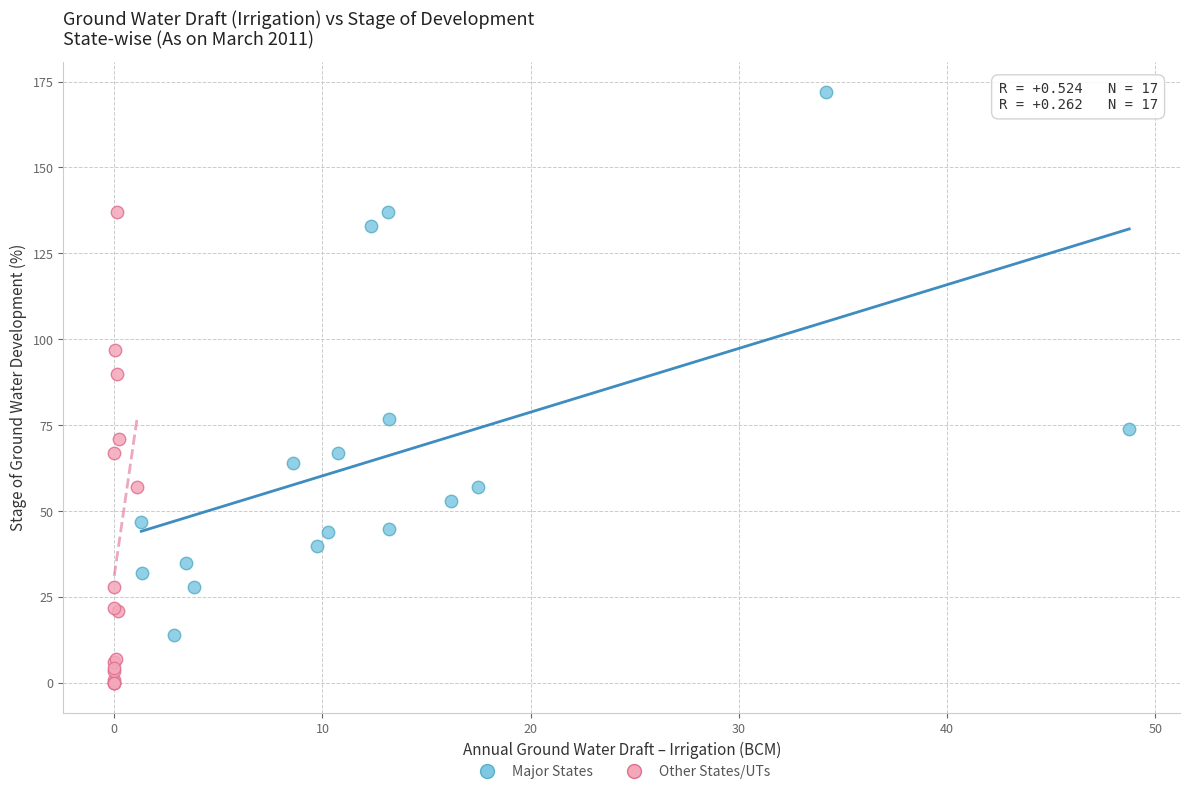

Which series reaches the minimum Y coordinate?

Other States/UTs